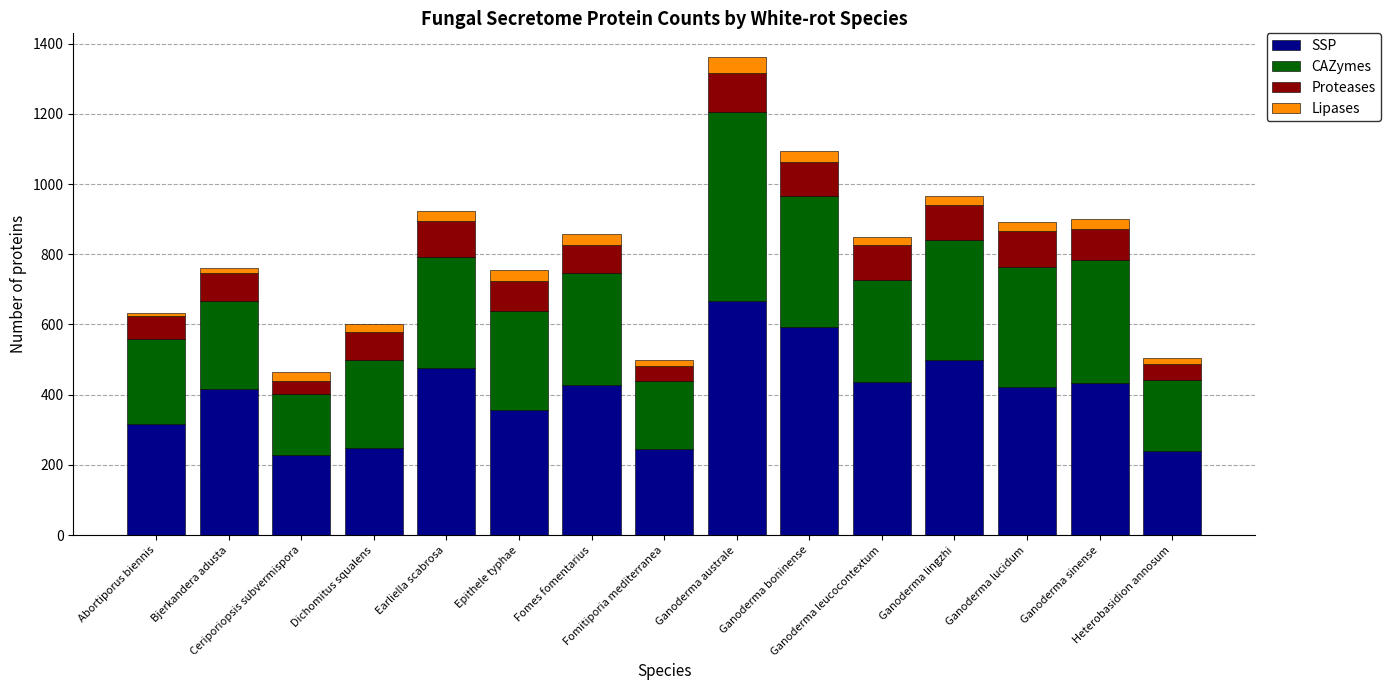

At which category is the sum across all series the highest?

Ganoderma australe